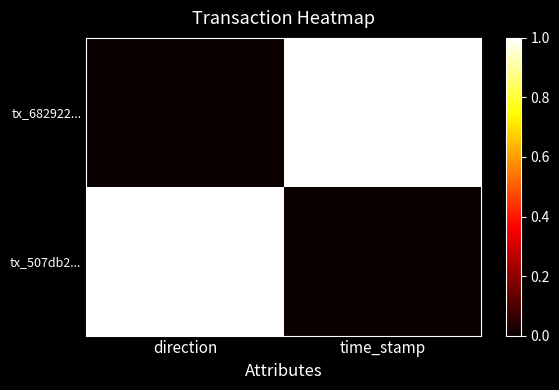

What is the difference between the highest and lowest values at time_stamp?

1